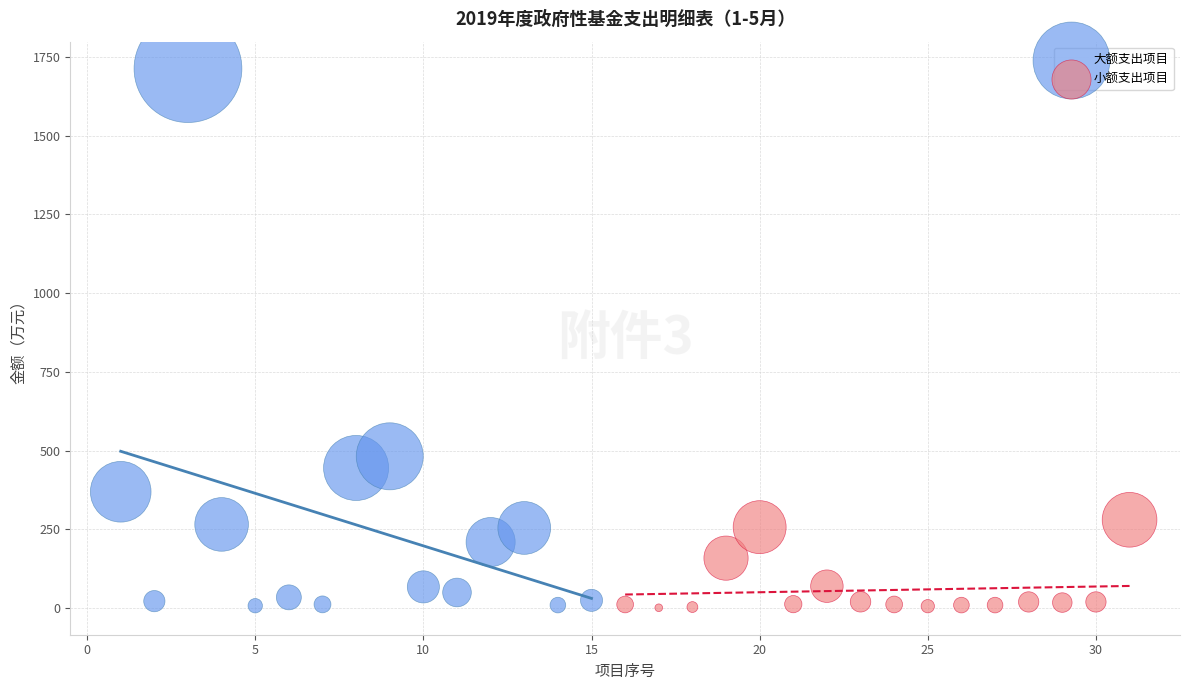

Which series reaches the maximum Y coordinate?

大额支出项目